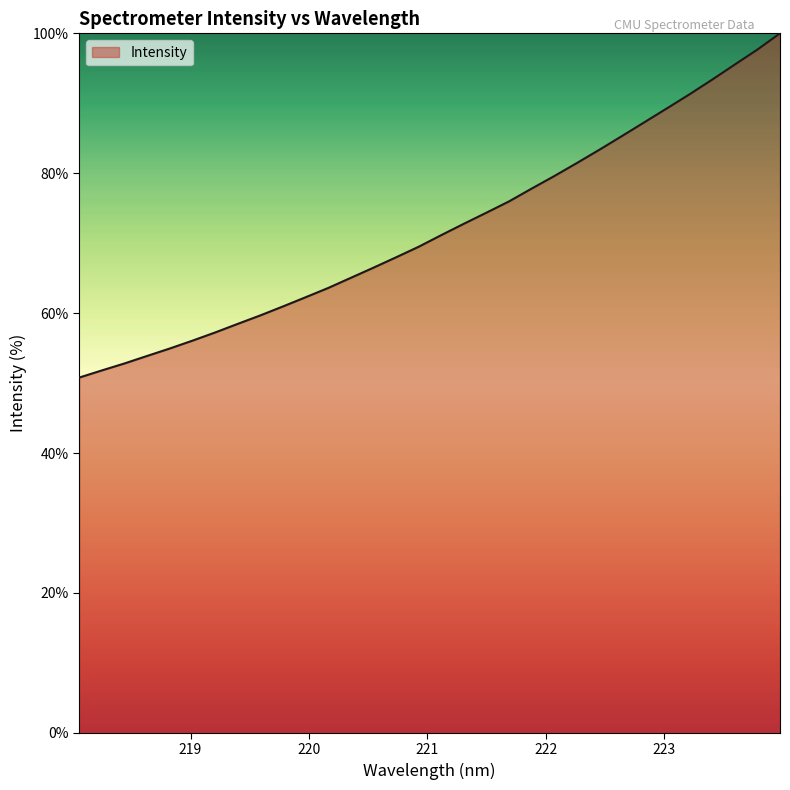

What is the minimum value shown in the chart?

50.8